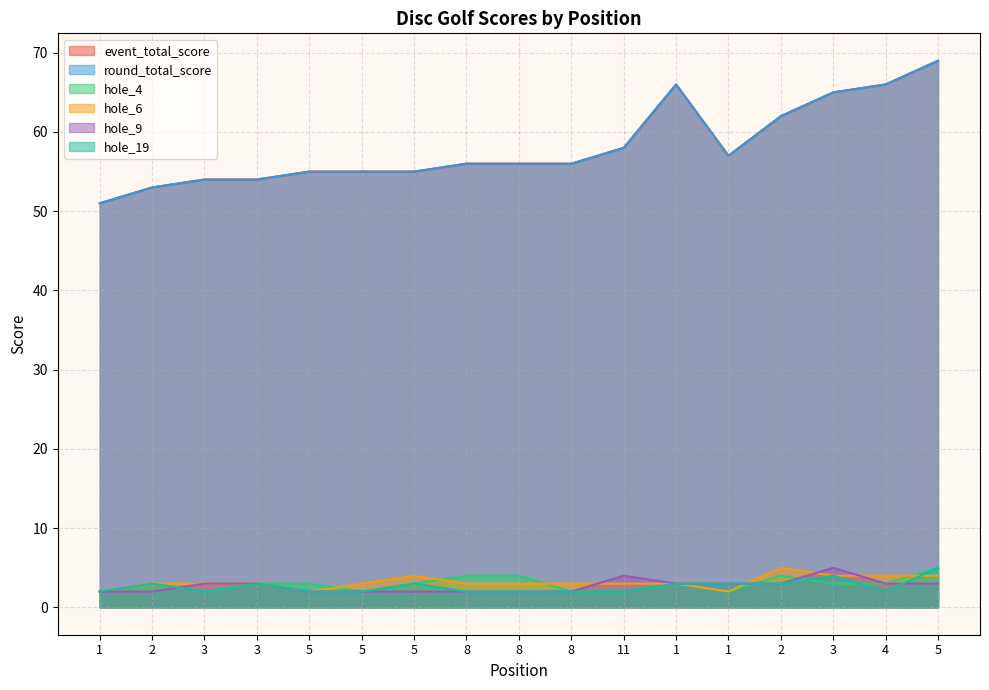

Which series has the largest total across all categories?

event_total_score